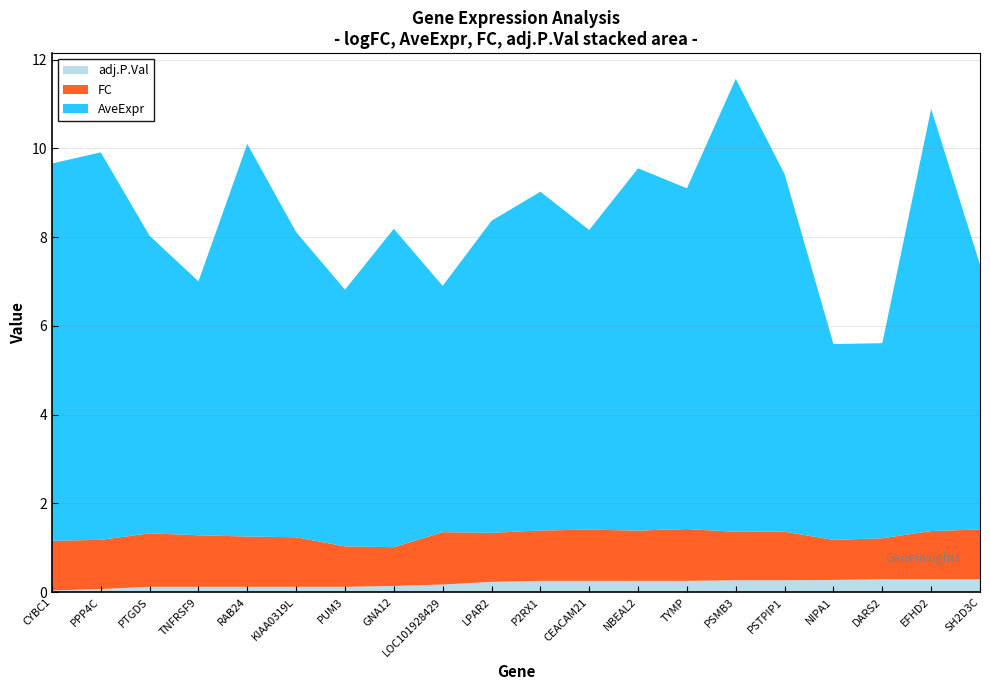

Reading left to right, extract all data points from this chart.

AveExpr: 8.5	8.7	6.7	5.7	8.8	6.9	5.8	7.2	5.6	7.0	7.6	6.8	8.2	7.7	10.2	8.1	4.4	4.4	9.5	6.0
FC: 1.1	1.1	1.2	1.2	1.1	1.1	0.9	0.9	1.2	1.1	1.1	1.2	1.1	1.2	1.1	1.1	0.9	0.9	1.1	1.1
adj.P.Val: 0.0	0.1	0.1	0.1	0.1	0.1	0.1	0.1	0.2	0.2	0.3	0.3	0.3	0.3	0.3	0.3	0.3	0.3	0.3	0.3